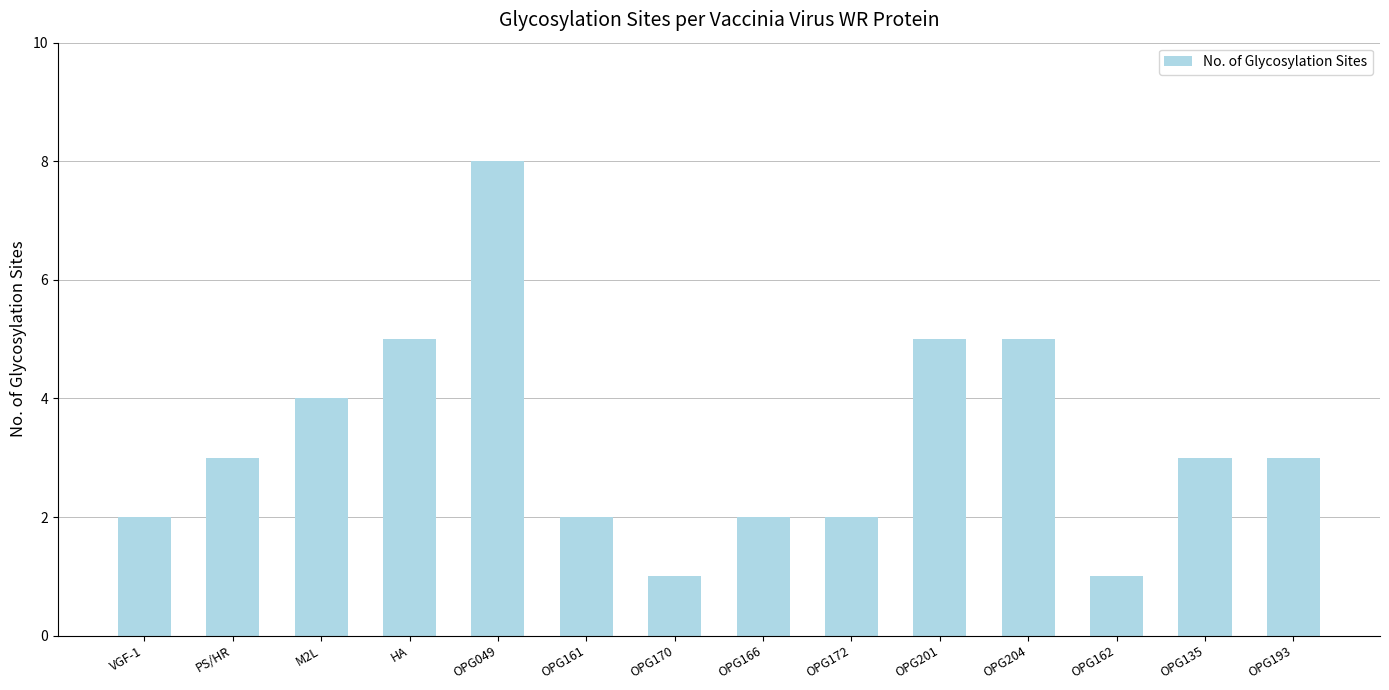

How many series are shown in this chart?

1